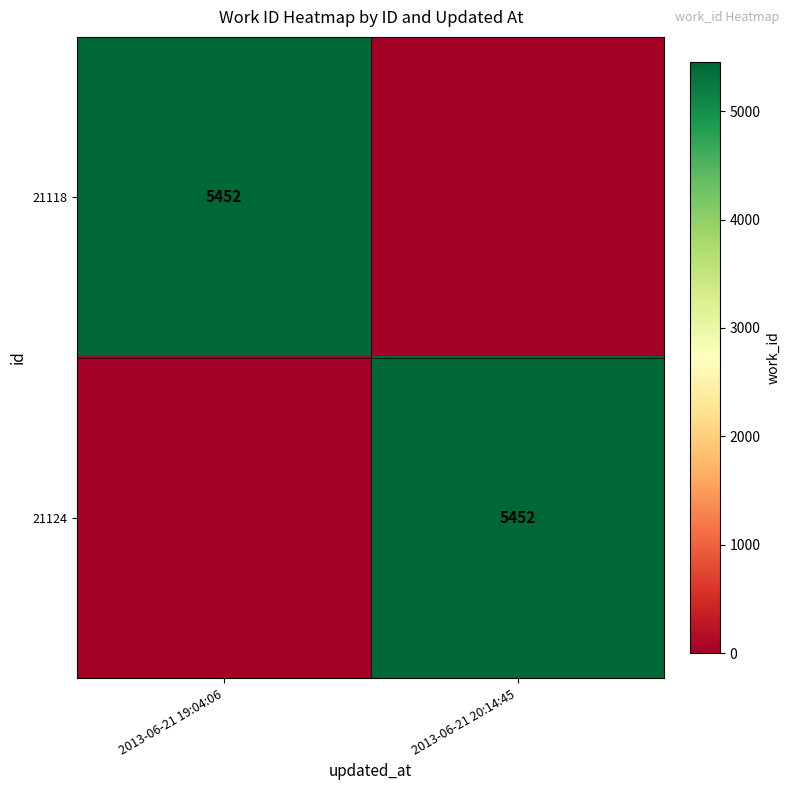

Is it true that 21118 equals 5452 at 2013-06-21 19:04:06?

True